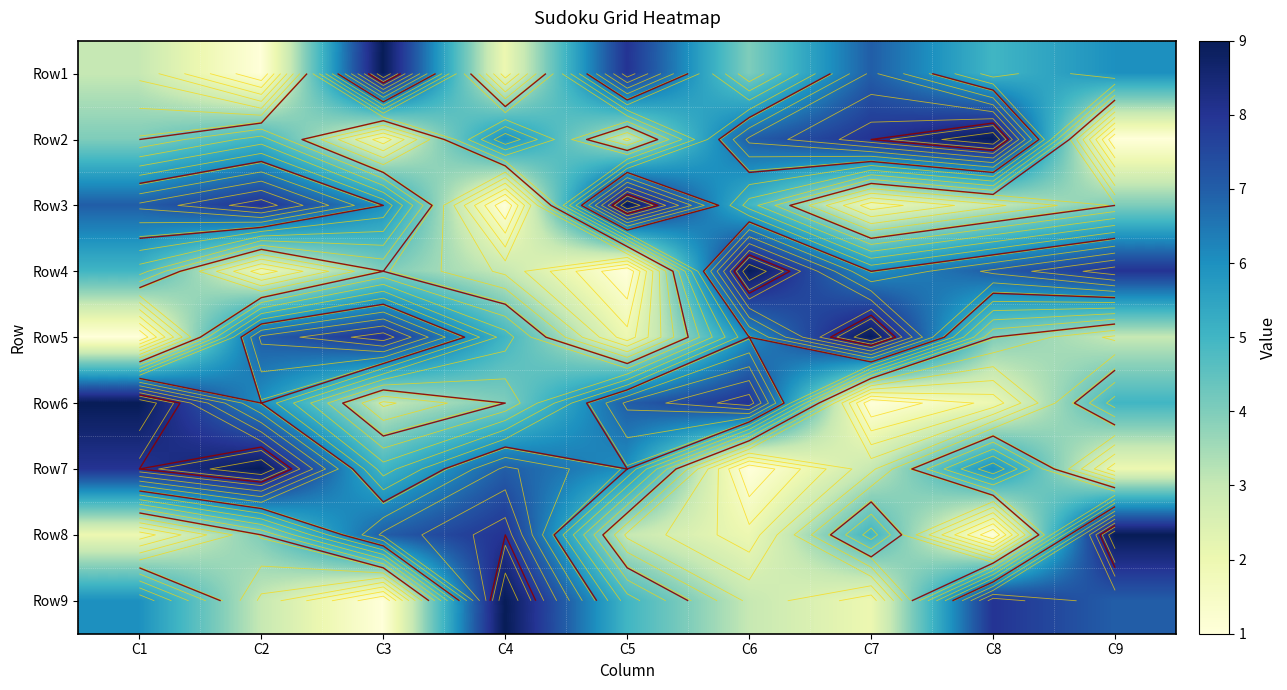

Count the Row3 values in the range 3 to 7.

5